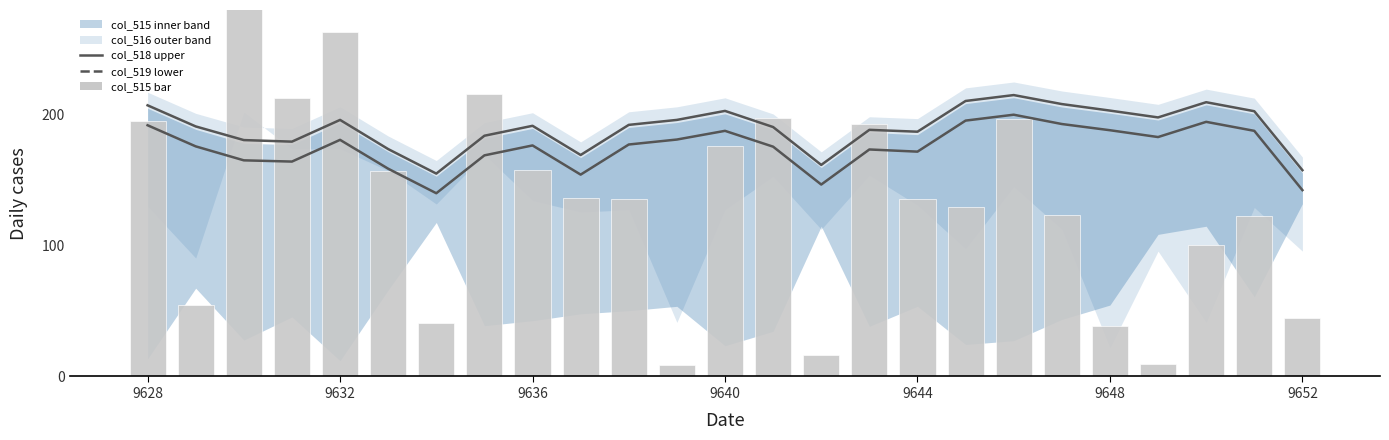

Which series has the largest total across all categories?

col_518 upper